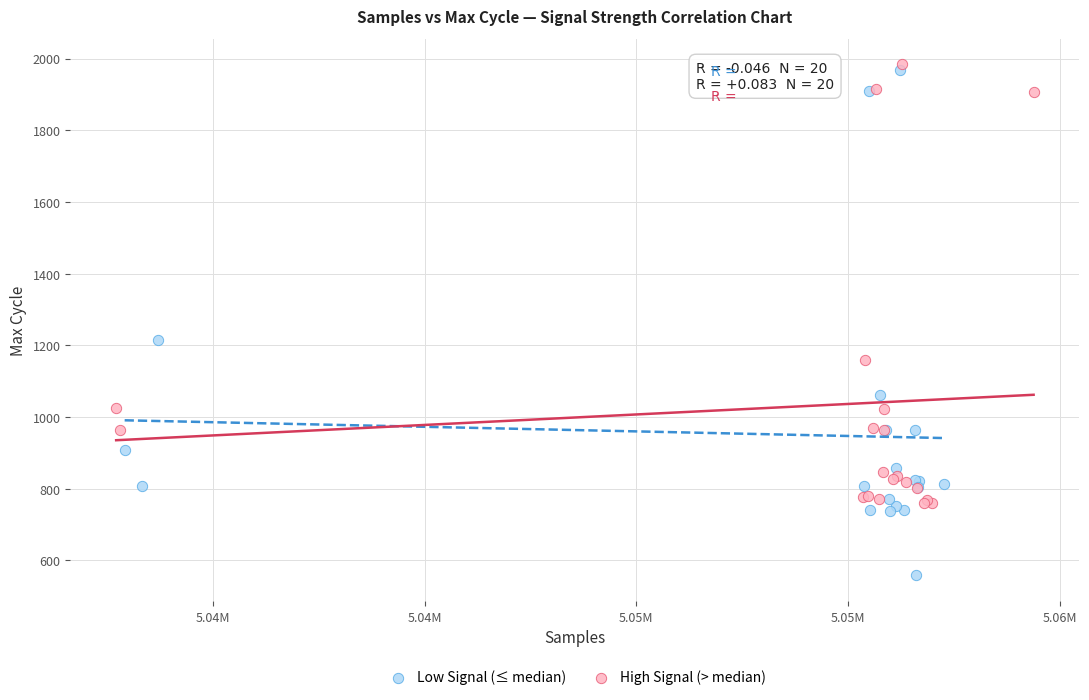

Which series contains the lowest Y value?

Low Signal (≤ median)